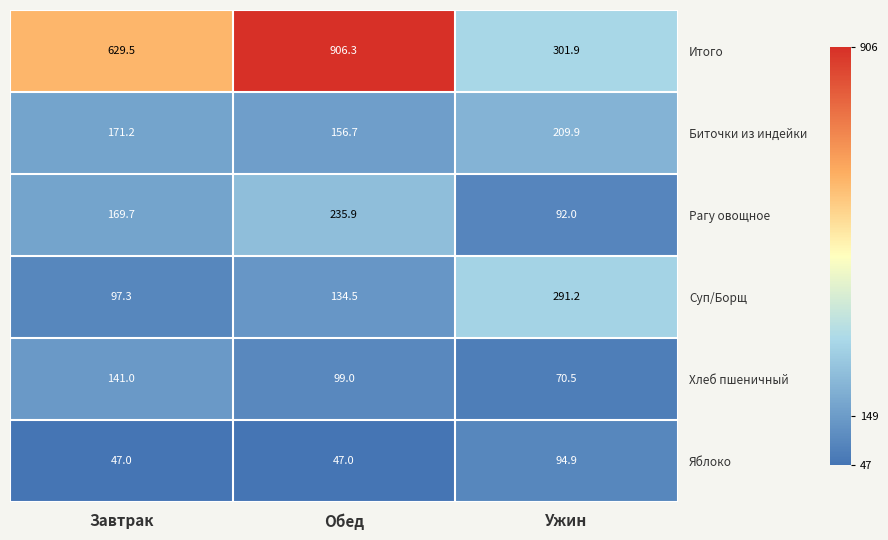

Rank the series by their maximum value, from highest to lowest.

Итого, Суп/Борщ, Рагу овощное, Биточки из индейки, Хлеб пшеничный, Яблоко